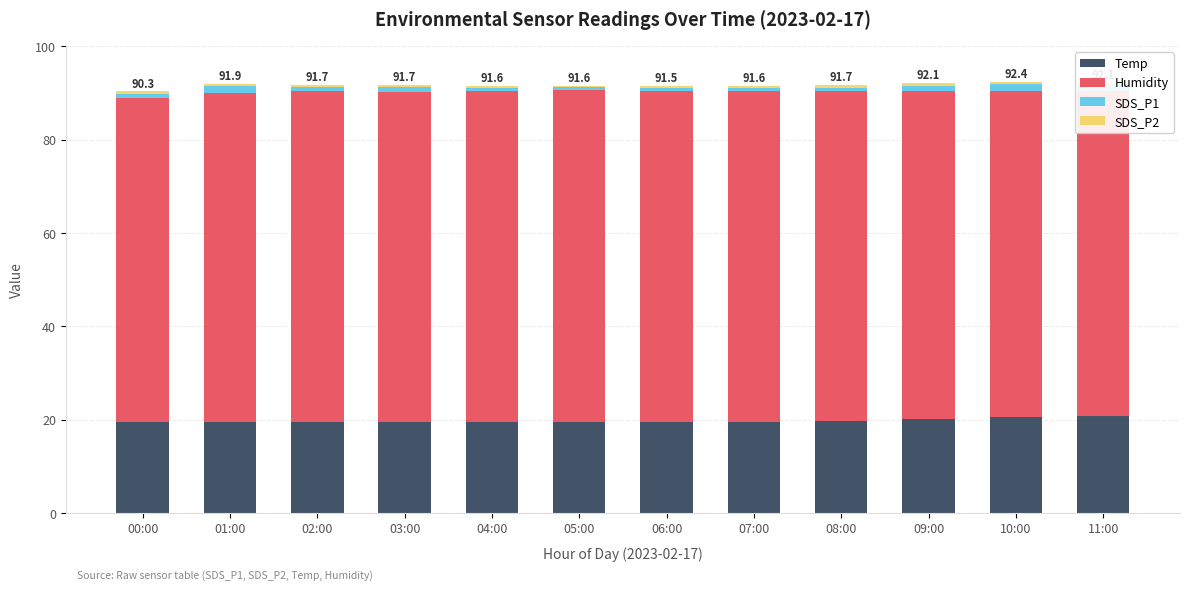

True or false: SDS_P1 has a value of 0.6 at 00:00.

False